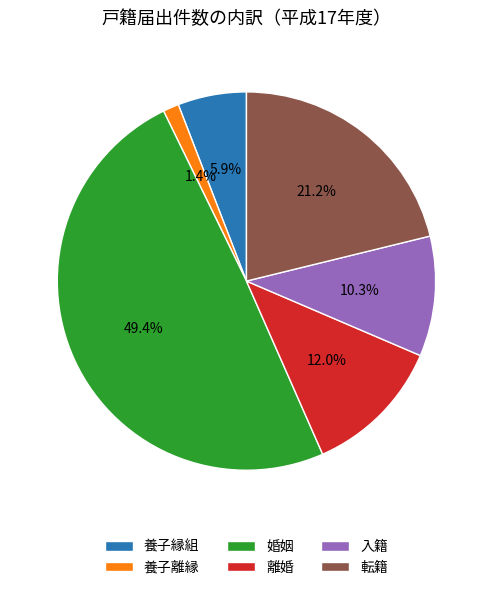

To the nearest percent, what is the combined percentage of 転籍 and 入籍?

31%